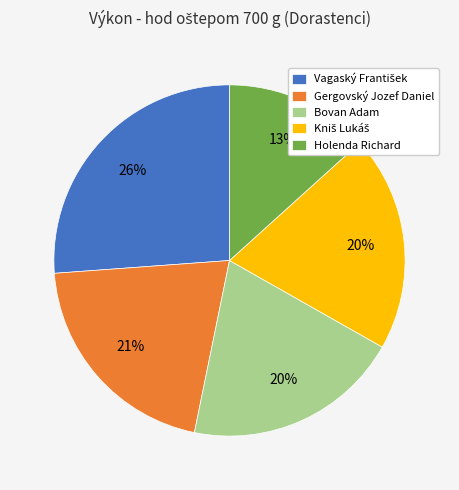

Does Bovan Adam account for over 50% of the chart?

No